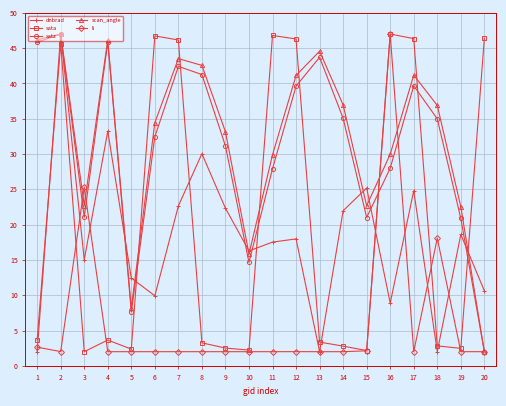

What is the minimum value for scan_angle?

2.0